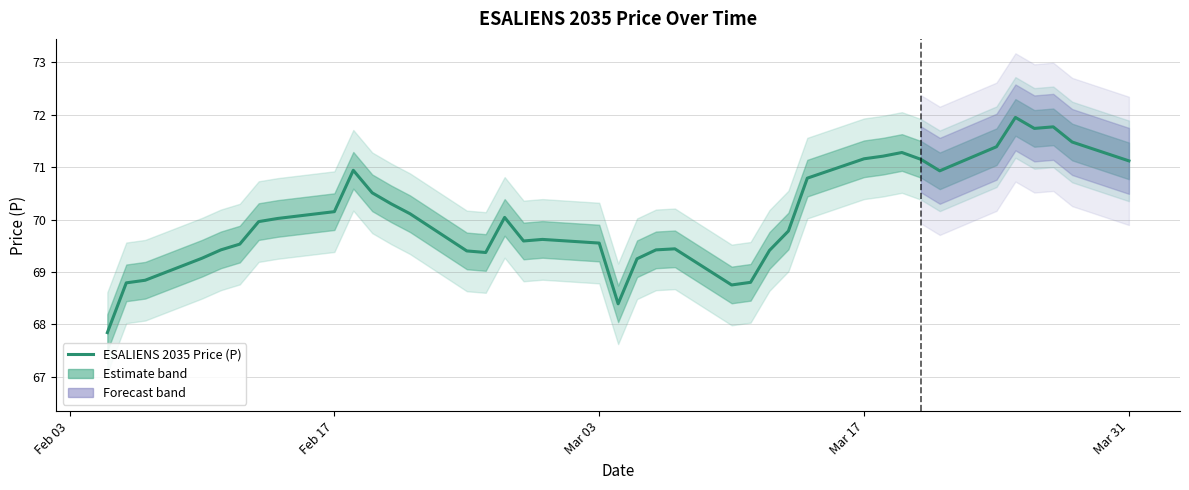

Reading left to right, transcribe all the data shown in this chart.

67.8	68.8	68.8	69.3	69.4	69.5	70.0	70.0	70.2	70.9	70.5	70.3	70.1	69.4	69.4	70.0	69.6	69.6	69.5	68.4	69.2	69.4	69.4	68.8	68.8	69.4	69.8	70.8	71.2	71.2	71.3	71.2	70.9	71.4	72.0	71.7	71.8	71.5	71.1